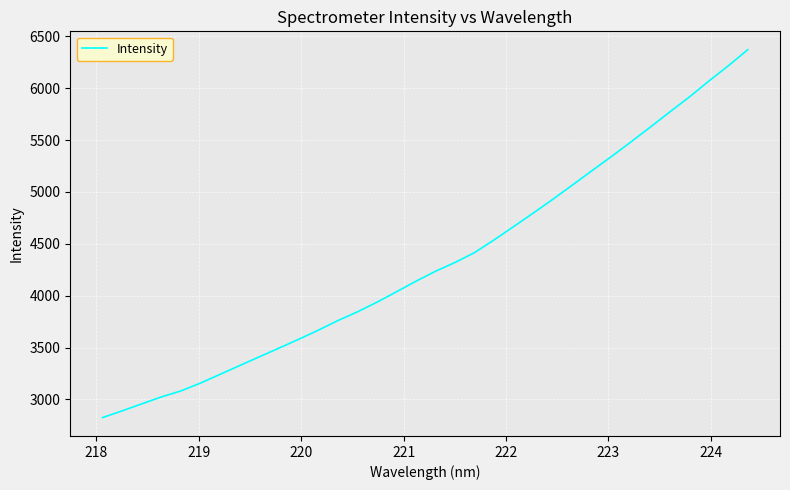

What is the difference between the maximum and minimum values?

3545.7